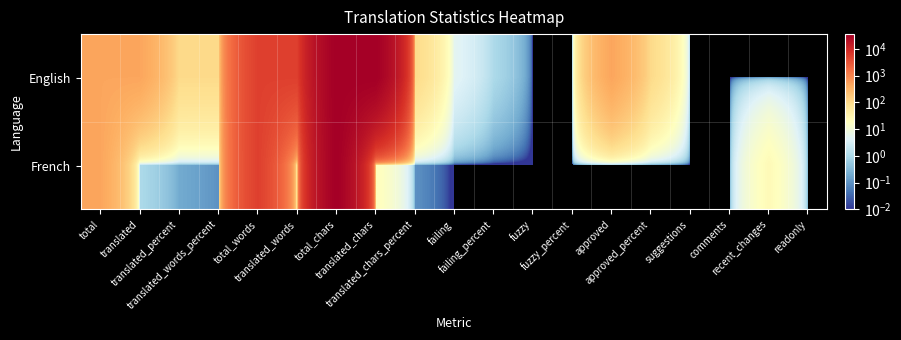

Reading left to right, what are all the values shown in this chart?

English: total=460.0	translated=460.0	translated_percent=100.0	translated_words_percent=100.0	total_words=5244.0	translated_words=5244.0	total_chars=35911.0	translated_chars=35911.0	translated_chars_percent=100.0	failing=5.0	failing_percent=1.0	fuzzy=0.0	fuzzy_percent=0.0	approved=460.0	approved_percent=100.0	suggestions=0.0	comments=0.0	recent_changes=0.0	readonly=0.0
French: total=460.0	translated=1.0	translated_percent=0.2	translated_words_percent=0.1	total_words=5244.0	translated_words=1.0	total_chars=35911.0	translated_chars=21.0	translated_chars_percent=0.1	failing=0.0	failing_percent=0.0	fuzzy=0.0	fuzzy_percent=0.0	approved=0.0	approved_percent=0.0	suggestions=0.0	comments=0.0	recent_changes=24.0	readonly=0.0